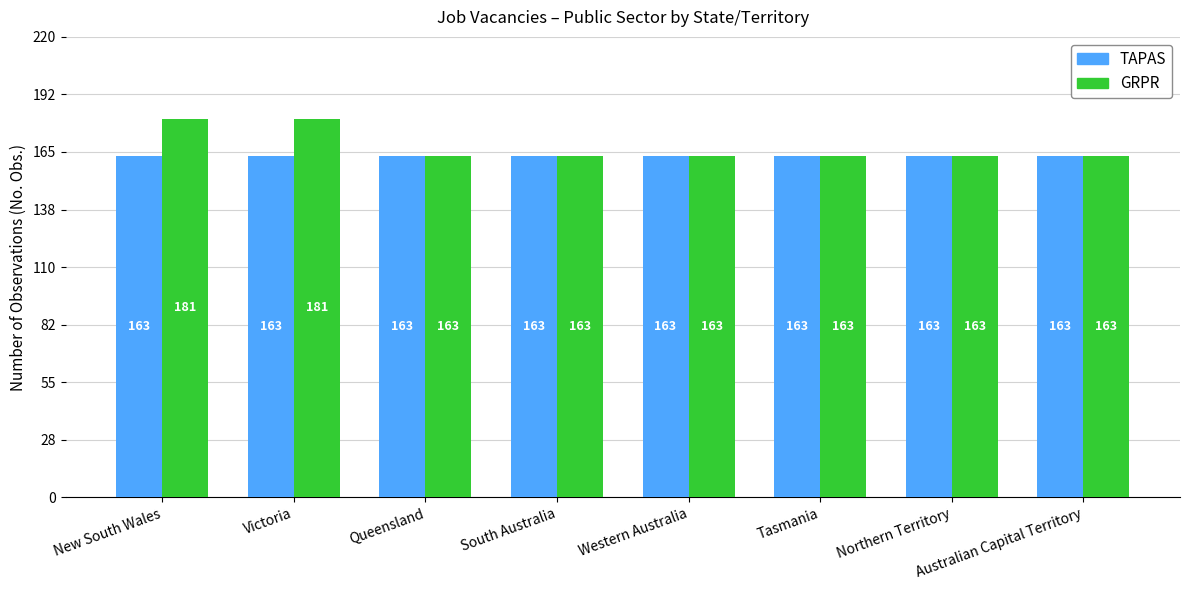

What is the label of the 8th bar from the right?

New South Wales